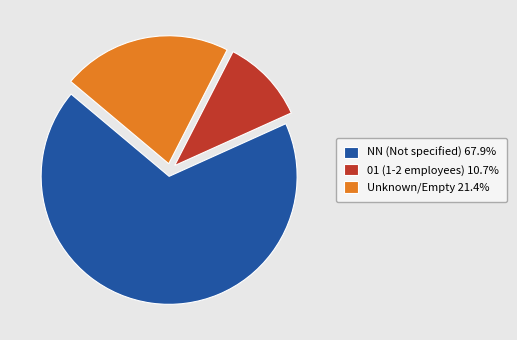

Is NN (Not specified) 67.9% the majority of the pie?

Yes